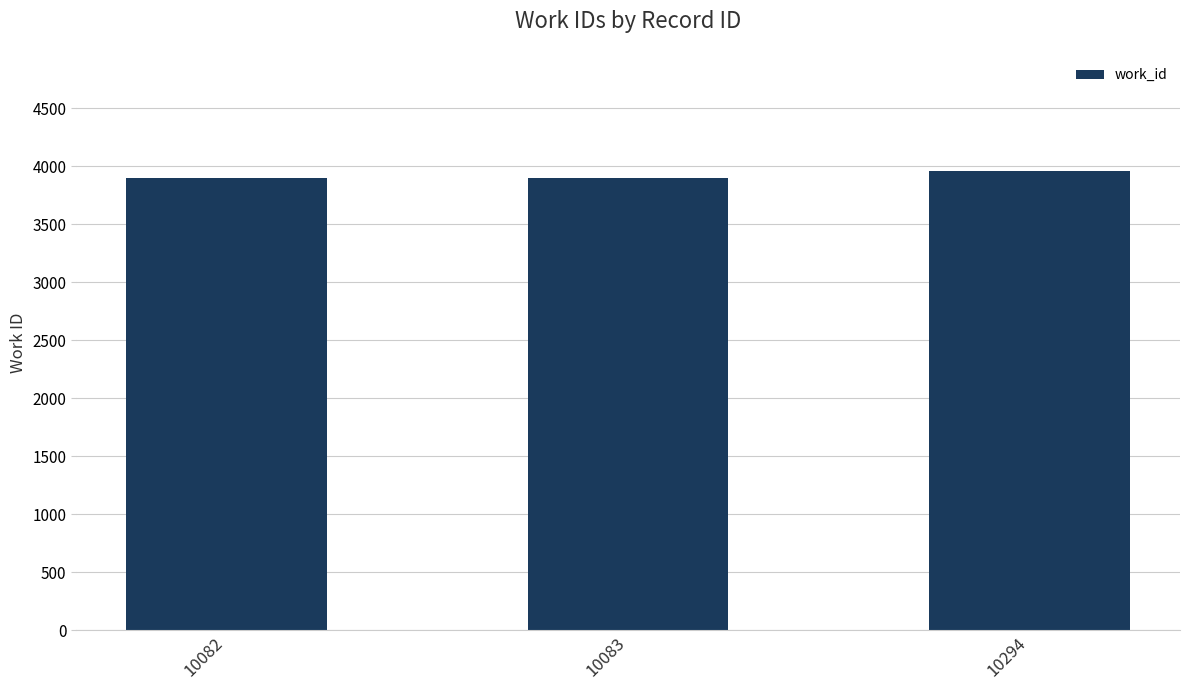

What is the value of the 3rd bar from the left?

3961